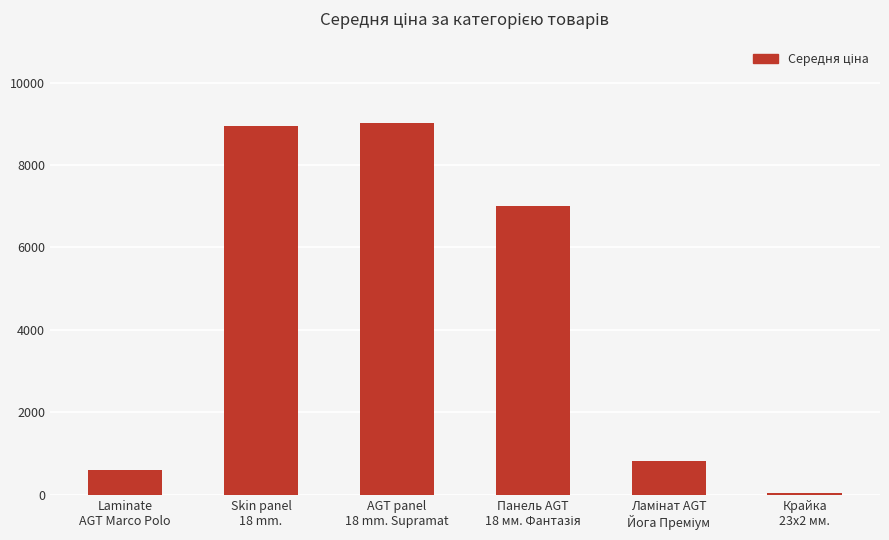

What is the greatest value displayed?

9033.4